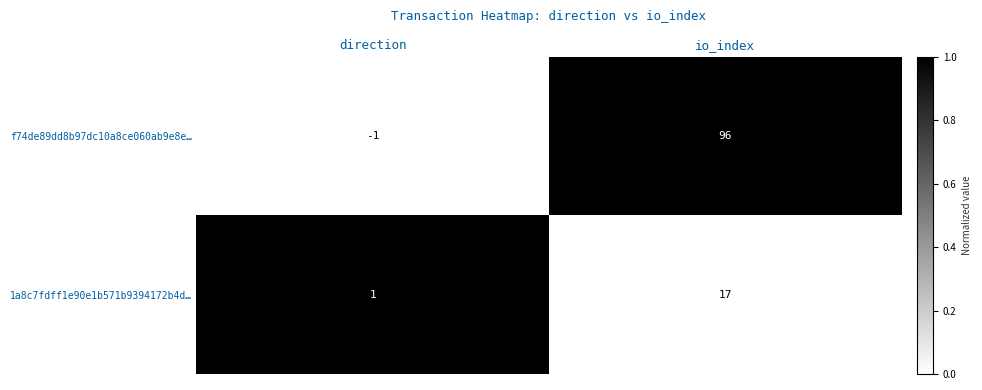

Rank the series at io_index from lowest to highest value.

1a8c7fdff1e90e1b571b9394172b4d…, f74de89dd8b97dc10a8ce060ab9e8e…